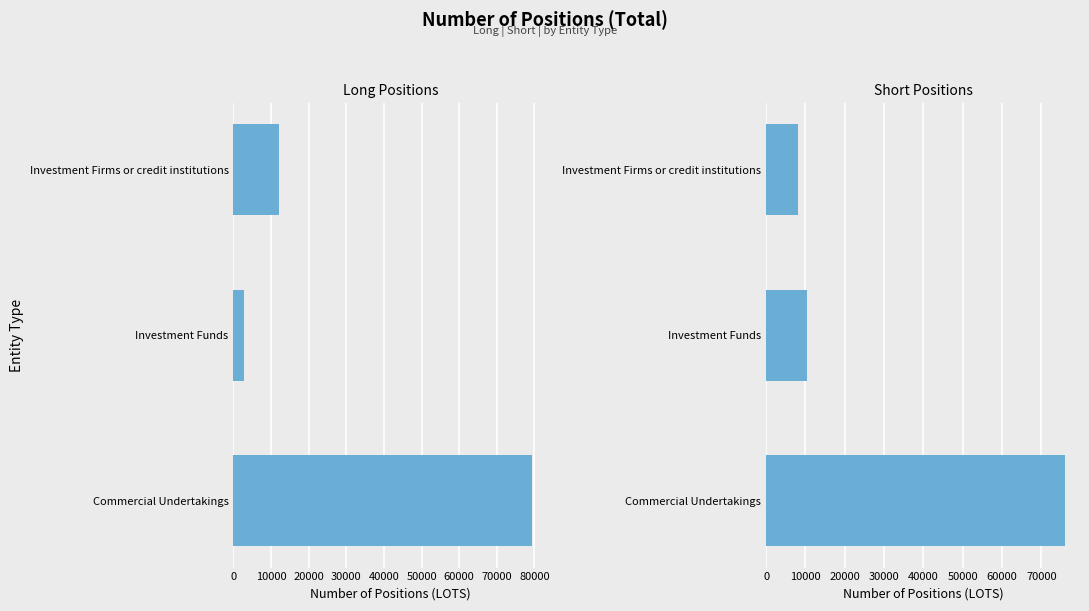

Reading right to left, list all the values displayed in this chart.

Long Positions: 20000=12085.6	10000=2920.0	0=79426.4
Short Positions: 20000=8206.9	10000=10389.0	0=76042.8